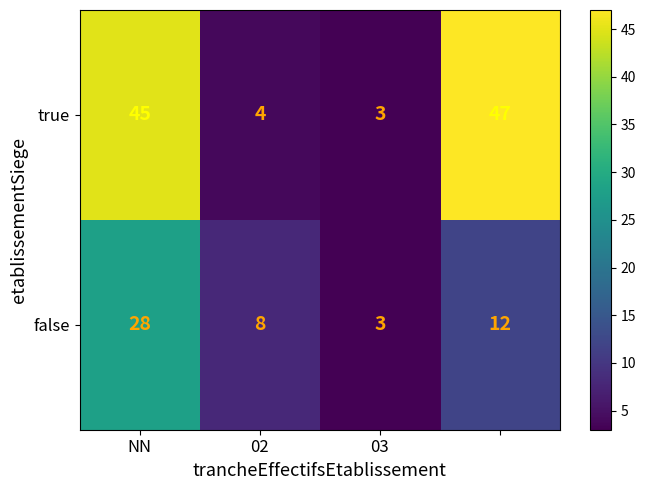

What is the sum of all false values?

51